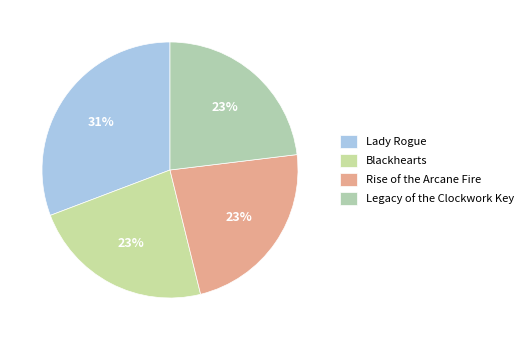

Does any single category account for the majority?

No